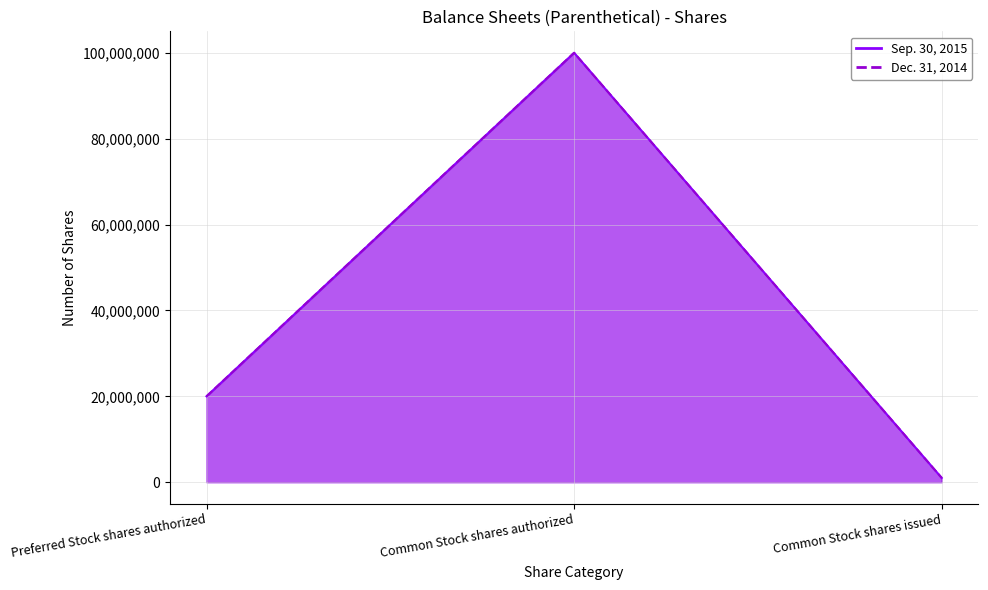

What are all the series names shown in the legend?

Sep. 30, 2015, Dec. 31, 2014